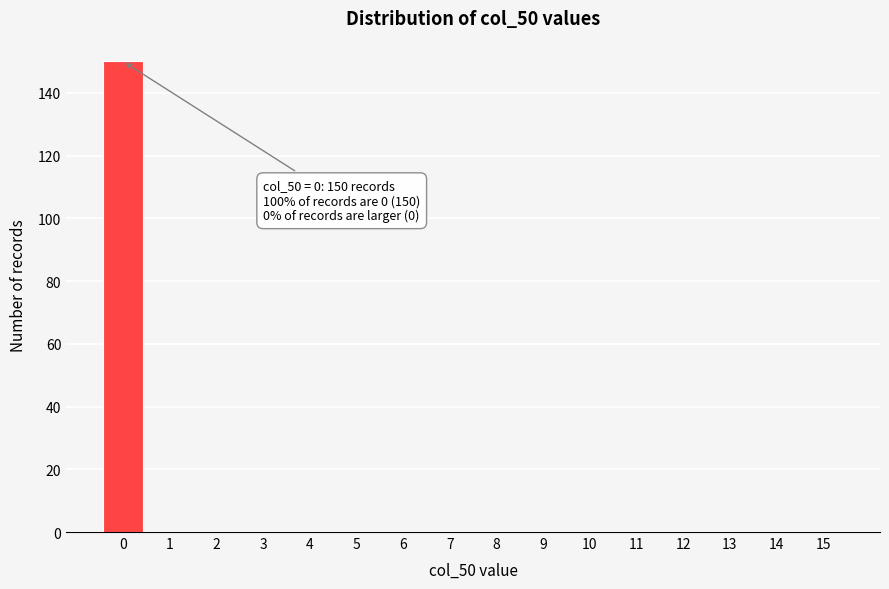

Reading left to right, what are all the values shown in this chart?

0=150	1=0	2=0	3=0	4=0	5=0	6=0	7=0	8=0	9=0	10=0	11=0	12=0	13=0	14=0	15=0